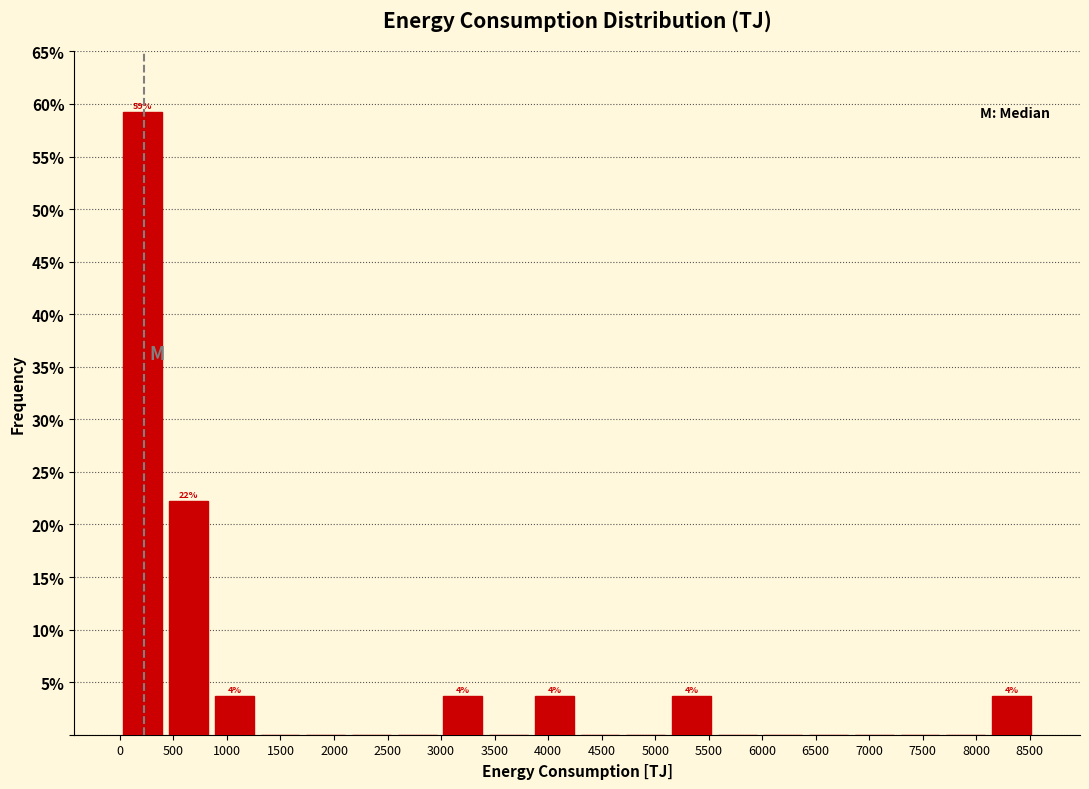

Which range on the x-axis has the tallest bar?

0 to 450